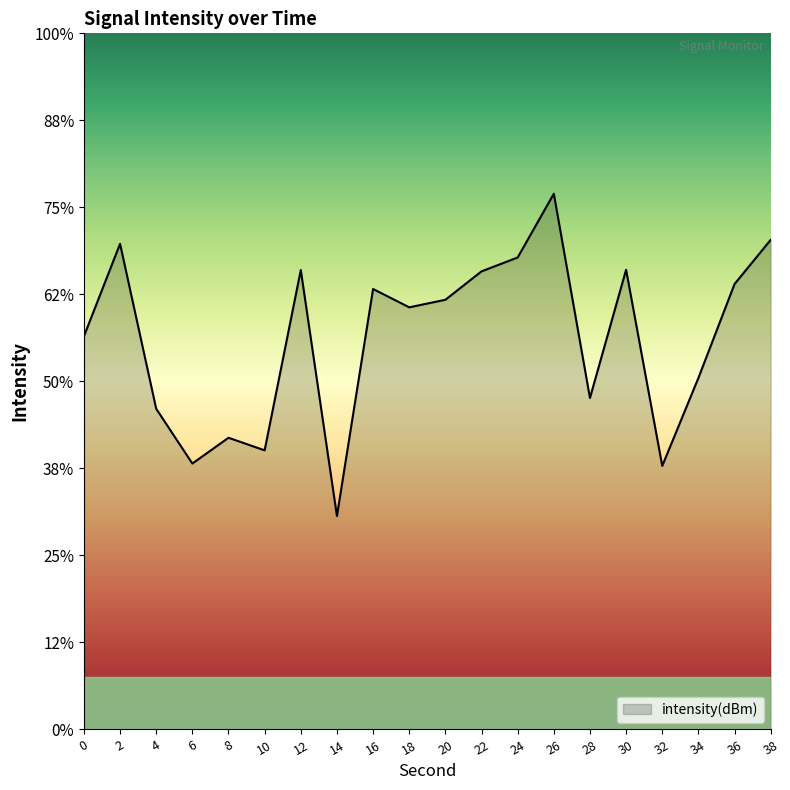

Which has a higher value, 0 or 12?

12